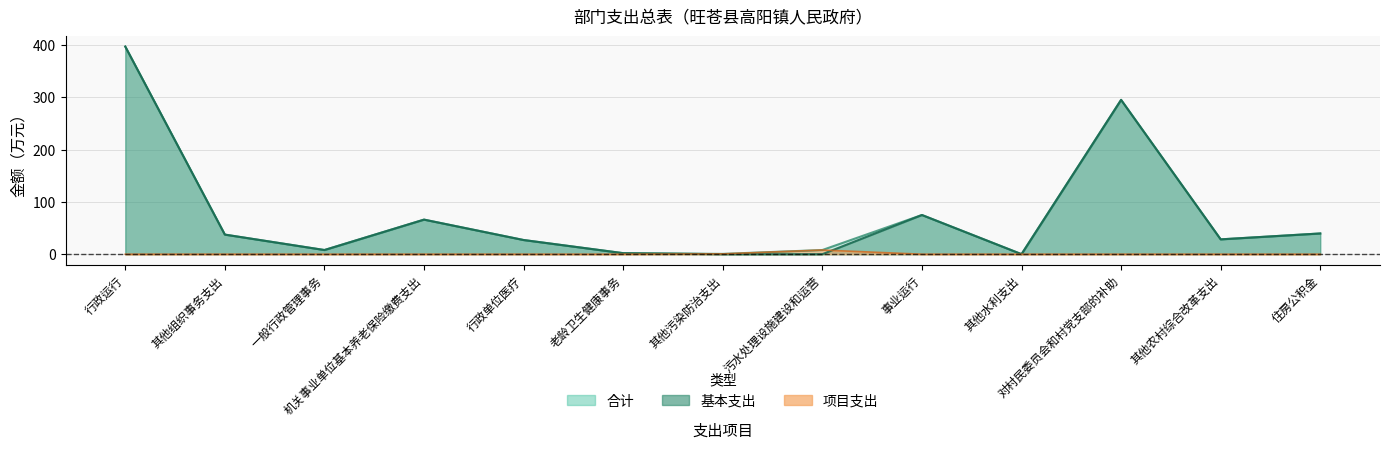

Reading right to left, what are all the values shown in this chart?

合计: 39.6	28.4	295.0	0.1	74.9	8.0	0.6	2.0	27.1	66.1	8.0	37.5	396.9
基本支出: 39.6	28.4	295.0	0.1	74.9	0.0	0.0	2.0	27.1	66.1	8.0	37.5	396.9
项目支出: 0.0	0.0	0.0	0.0	0.0	8.0	0.6	0.0	0.0	0.0	0.0	0.0	0.0